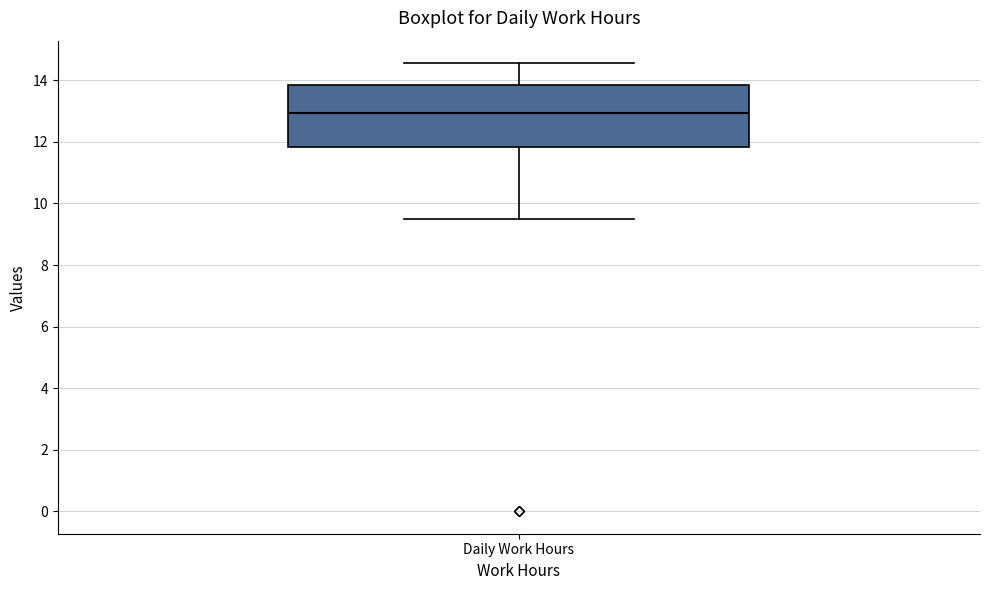

Where does the upper whisker of the box for Daily Work Hours end on the y-axis? The values are not printed on the chart, so give them approximately, as read against the axis.

14.6